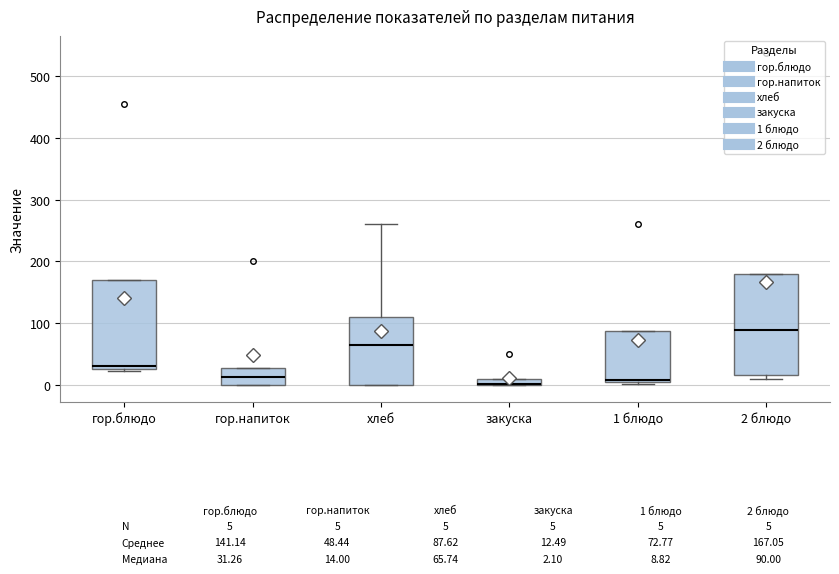

Comparing the boxes themselves (not the whiskers), which one is the tallest?

2 блюдо